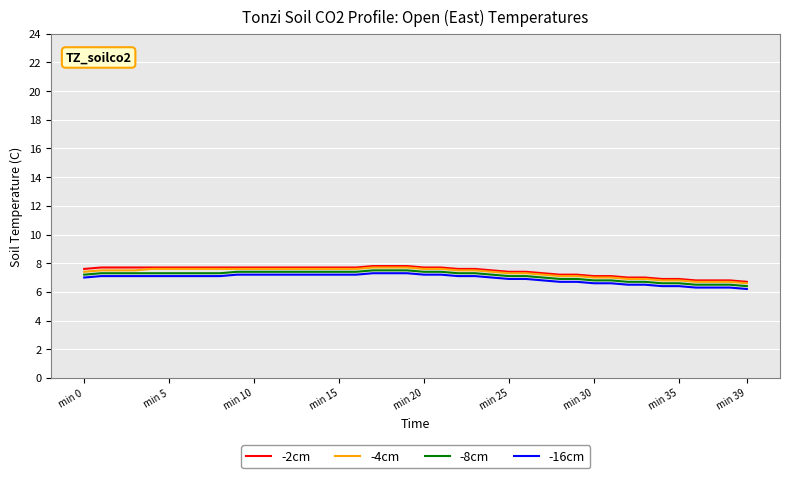

What is the lowest value of the -8cm series?

6.4